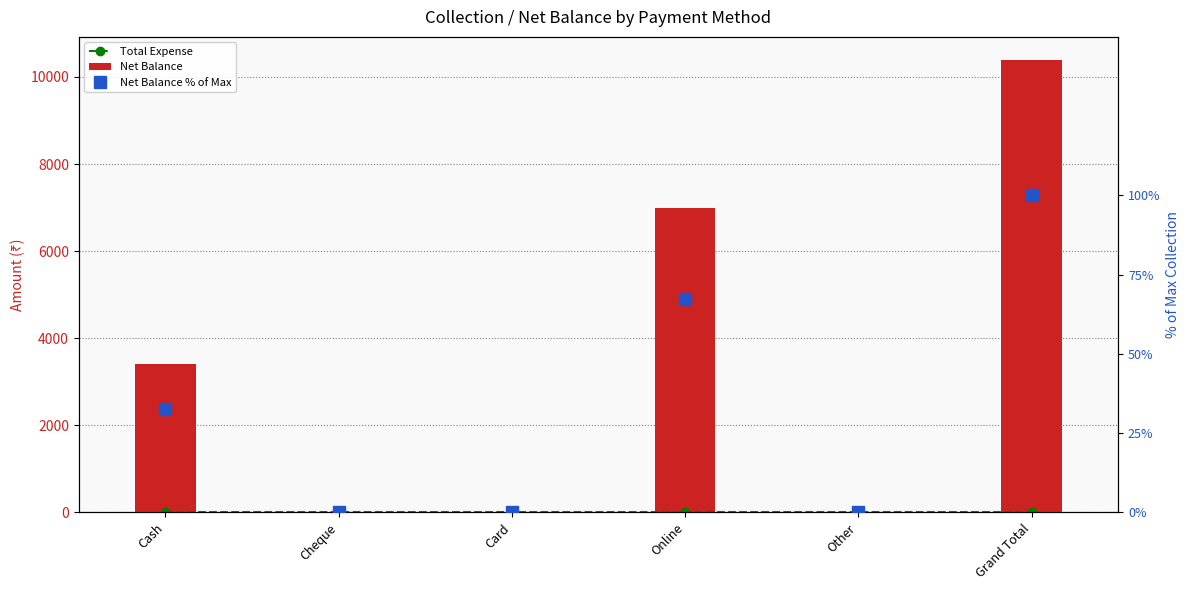

The Net Balance series shows 0.0 at Cheque. True or false?

True